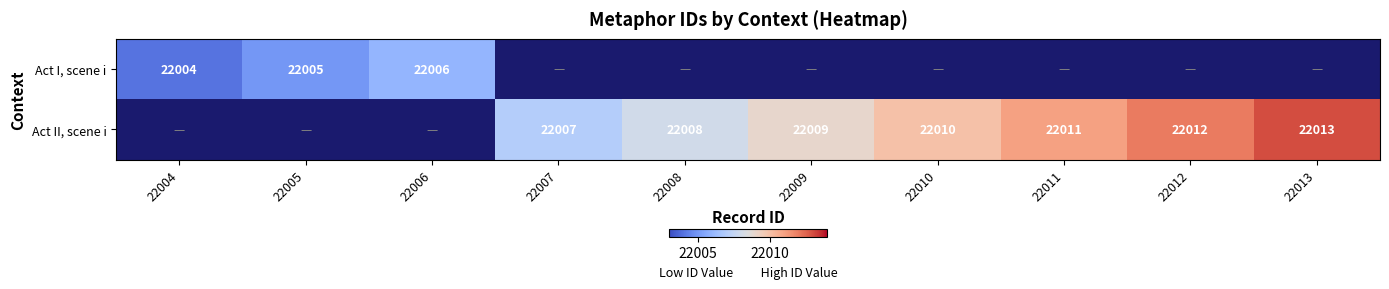

True or false: Act I, scene i has a value of 22004 at 22004.

True